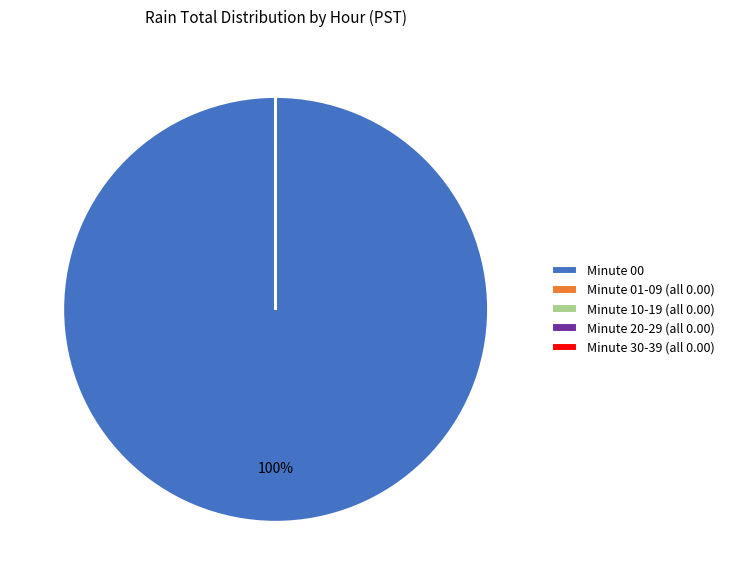

To the nearest percent, what portion does Minute 00 represent?

100%